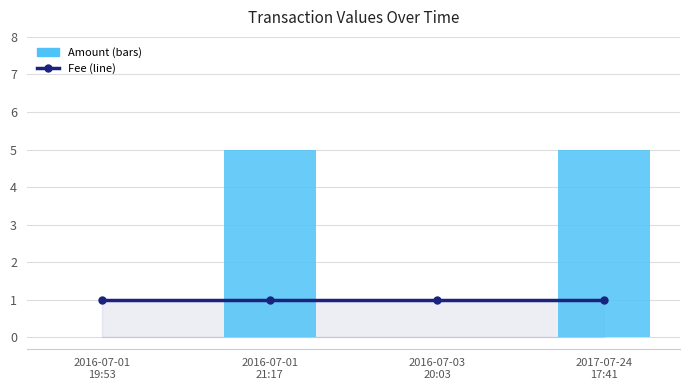

Which series has the largest range (max minus min)?

Amount